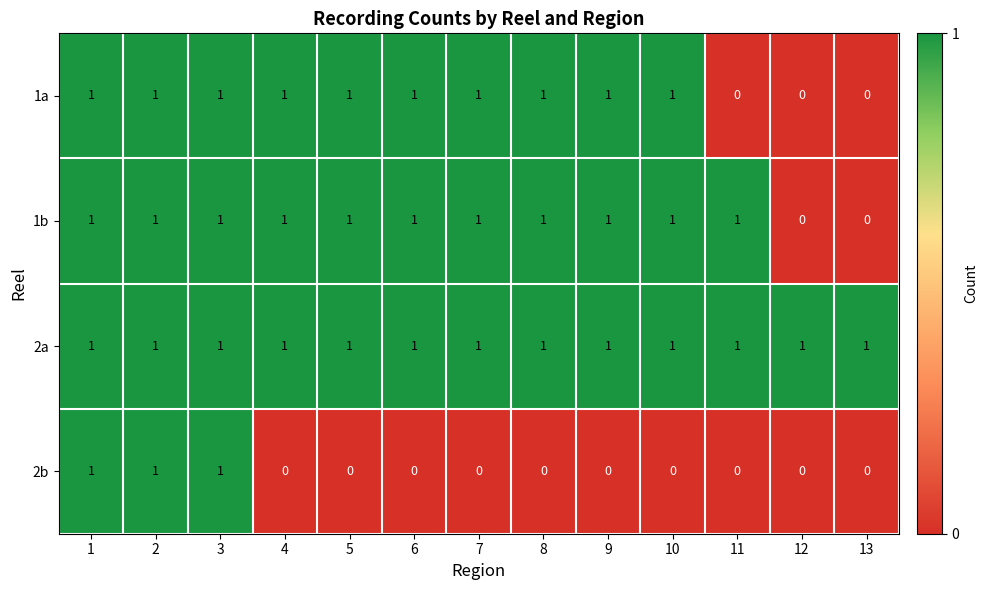

What is the sum of all 2a values?

13